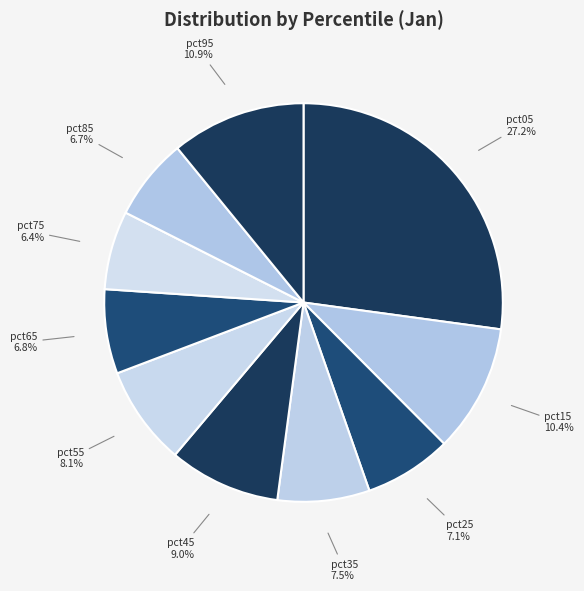

What percentage is the pct05 slice, to the nearest percent?

27%